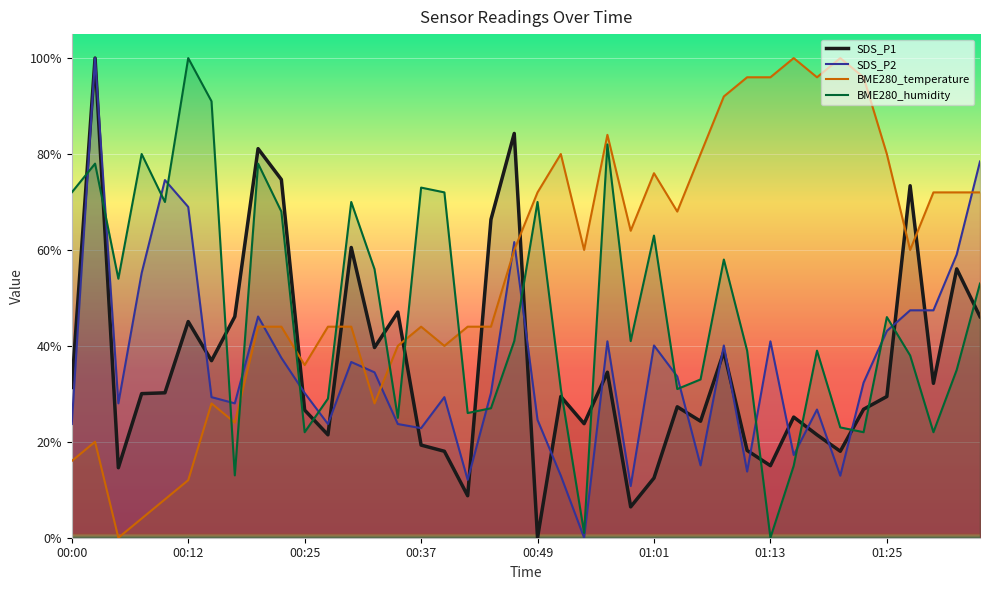

True or false: BME280_humidity has a value of 70.0 at 00:49.

True